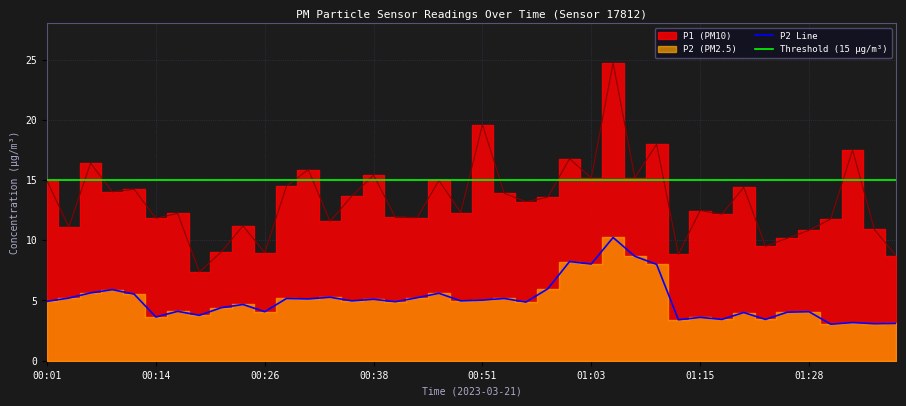

Reading right to left, what are all the values shown in this chart?

P1: 01:38=8.7	01:35=10.9	01:33=17.5	01:30=11.8	01:28=10.8	01:25=10.2	01:23=9.5	01:20=14.4	01:18=12.2	01:15=12.5	01:13=8.8	01:11=18.0	01:08=15.2	01:05=24.7	01:03=15.2	01:00=16.8	00:58=13.6	00:55=13.2	00:53=13.9	00:51=19.6	00:48=12.3	00:46=15.0	00:43=11.9	00:41=11.9	00:38=15.4	00:36=13.7	00:33=11.6	00:31=15.9	00:28=14.5	00:26=9.0	00:23=11.2	00:21=9.0	00:19=7.4	00:16=12.2	00:14=11.8	00:11=14.2	00:09=14.0	00:06=16.4	00:04=11.1	00:01=14.9
P2: 01:38=3.1	01:35=3.1	01:33=3.2	01:30=3.0	01:28=4.1	01:25=4.0	01:23=3.4	01:20=4.0	01:18=3.4	01:15=3.6	01:13=3.4	01:11=8.0	01:08=8.7	01:05=10.2	01:03=8.0	01:00=8.2	00:58=6.0	00:55=4.9	00:53=5.2	00:51=5.0	00:48=5.0	00:46=5.6	00:43=5.2	00:41=4.9	00:38=5.1	00:36=5.0	00:33=5.3	00:31=5.1	00:28=5.2	00:26=4.1	00:23=4.7	00:21=4.4	00:19=3.8	00:16=4.1	00:14=3.6	00:11=5.5	00:09=5.9	00:06=5.6	00:04=5.2	00:01=4.9